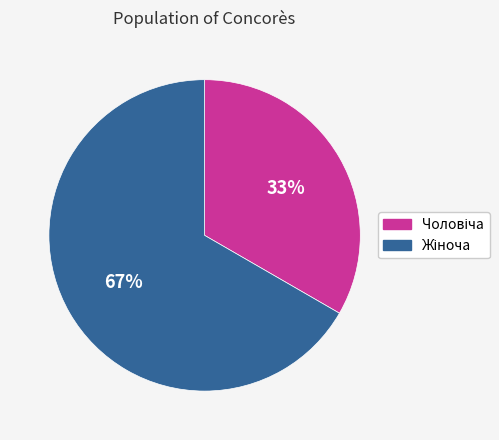

To the nearest percent, what is the average slice percentage?

50%